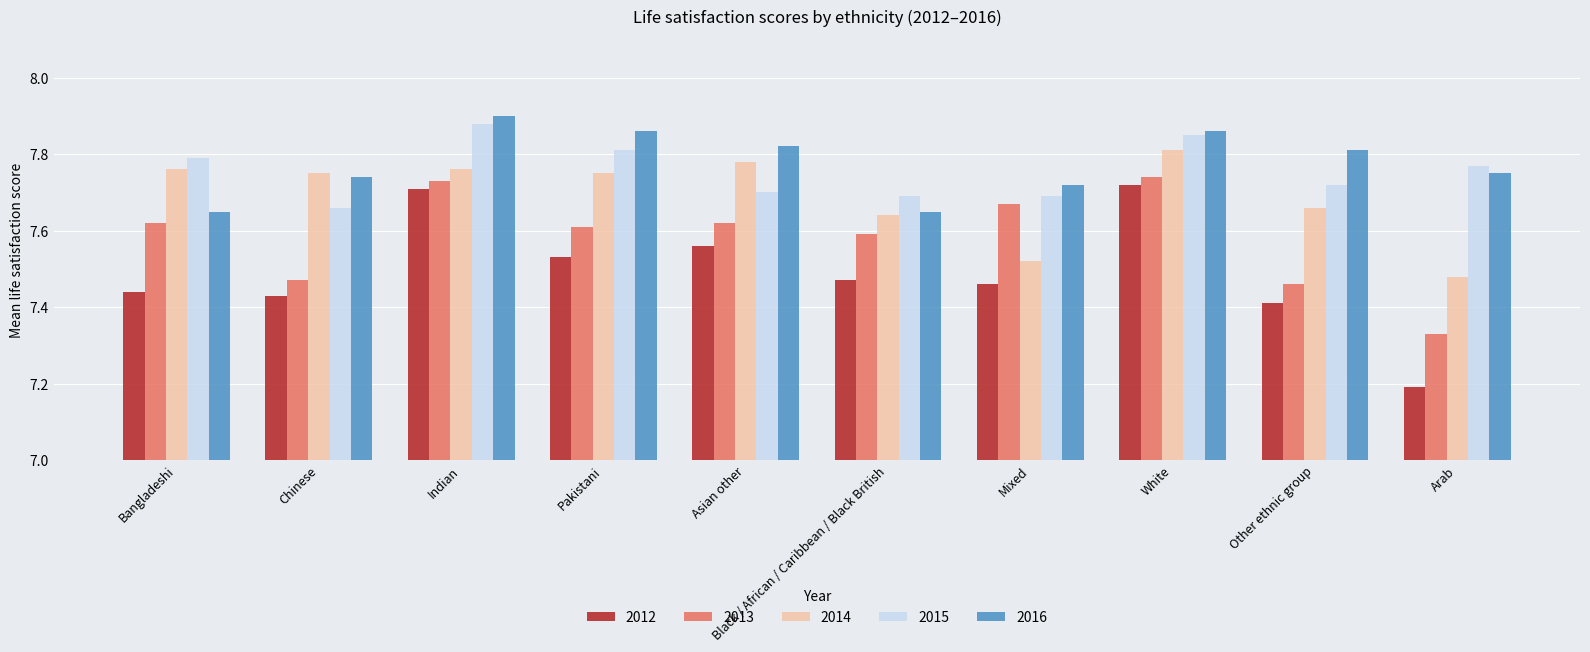

What is the label of the 10th bar from the right?

Bangladeshi